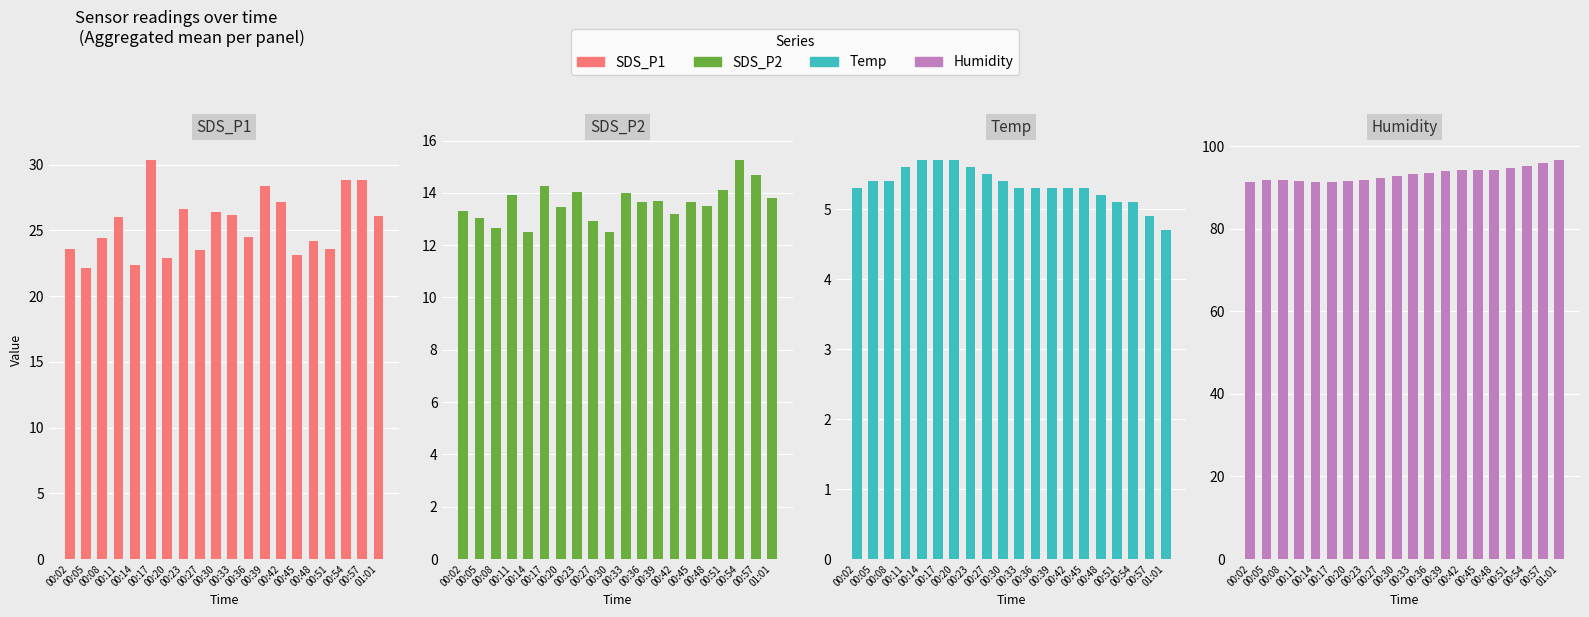

Reading left to right, what are all the values shown in this chart?

SDS_P1: 00:02=23.6	00:05=22.1	00:08=24.4	00:11=26.0	00:14=22.4	00:17=30.4	00:20=22.9	00:23=26.6	00:27=23.5	00:30=26.4	00:33=26.2	00:36=24.5	00:39=28.4	00:42=27.2	00:45=23.1	00:48=24.2	00:51=23.6	00:54=28.9	00:57=28.8	01:01=26.1
SDS_P2: 00:02=13.3	00:05=13.1	00:08=12.7	00:11=13.9	00:14=12.5	00:17=14.3	00:20=13.4	00:23=14.1	00:27=12.9	00:30=12.5	00:33=14.0	00:36=13.7	00:39=13.7	00:42=13.2	00:45=13.7	00:48=13.5	00:51=14.1	00:54=15.2	00:57=14.7	01:01=13.8
Temp: 00:02=5.3	00:05=5.4	00:08=5.4	00:11=5.6	00:14=5.7	00:17=5.7	00:20=5.7	00:23=5.6	00:27=5.5	00:30=5.4	00:33=5.3	00:36=5.3	00:39=5.3	00:42=5.3	00:45=5.3	00:48=5.2	00:51=5.1	00:54=5.1	00:57=4.9	01:01=4.7
Humidity: 00:02=91.3	00:05=91.9	00:08=91.8	00:11=91.5	00:14=91.3	00:17=91.4	00:20=91.5	00:23=91.7	00:27=92.2	00:30=92.7	00:33=93.2	00:36=93.5	00:39=93.9	00:42=94.1	00:45=94.2	00:48=94.3	00:51=94.8	00:54=95.3	00:57=96.0	01:01=96.6